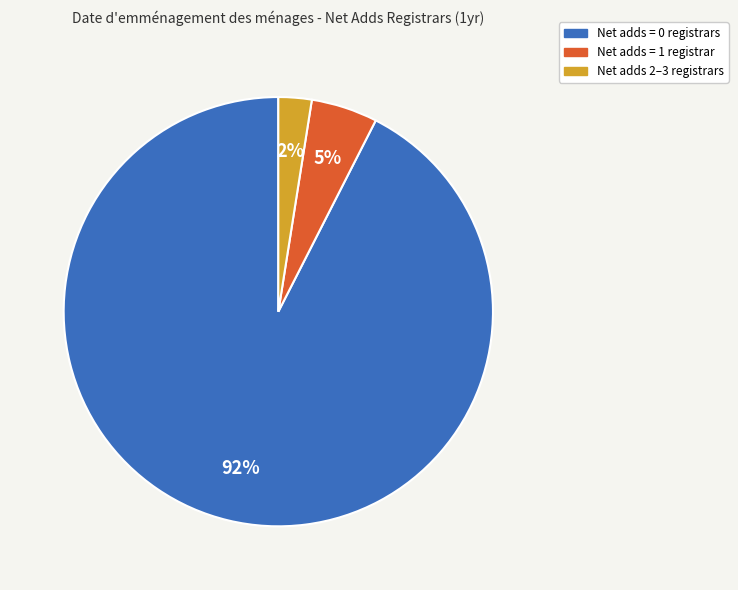

Is there a majority slice in this chart?

Yes